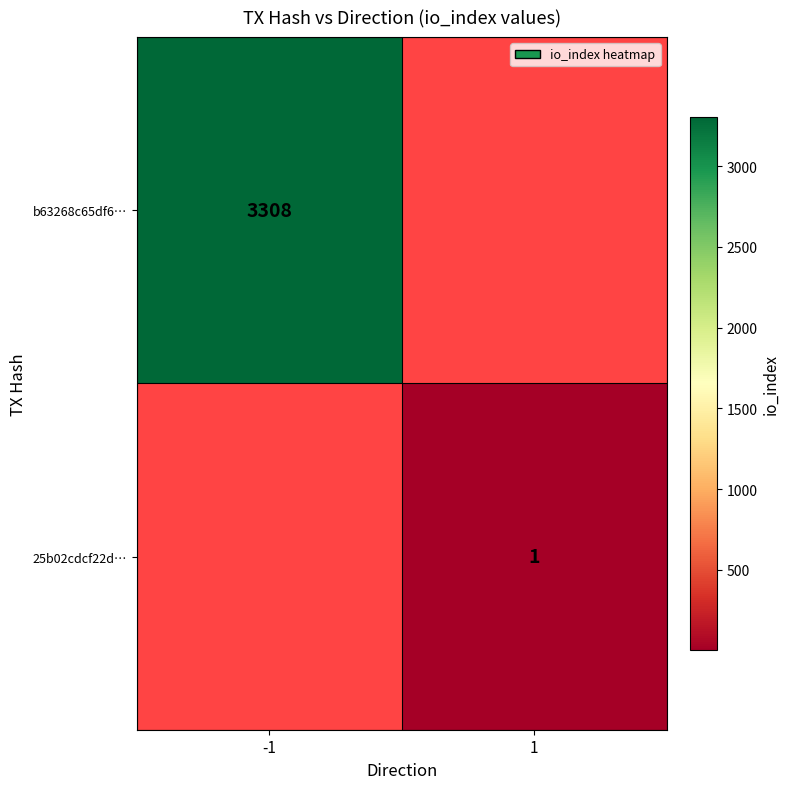

How many categories are shown in the chart?

2